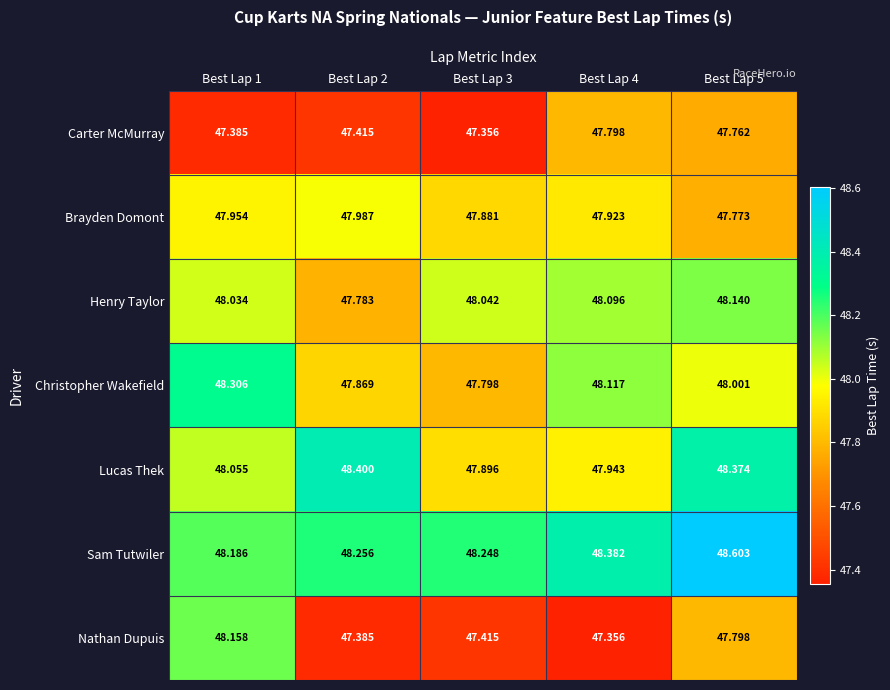

At Best Lap 2, list the series in order from largest to smallest.

Lucas Thek, Sam Tutwiler, Brayden Domont, Christopher Wakefield, Henry Taylor, Carter McMurray, Nathan Dupuis